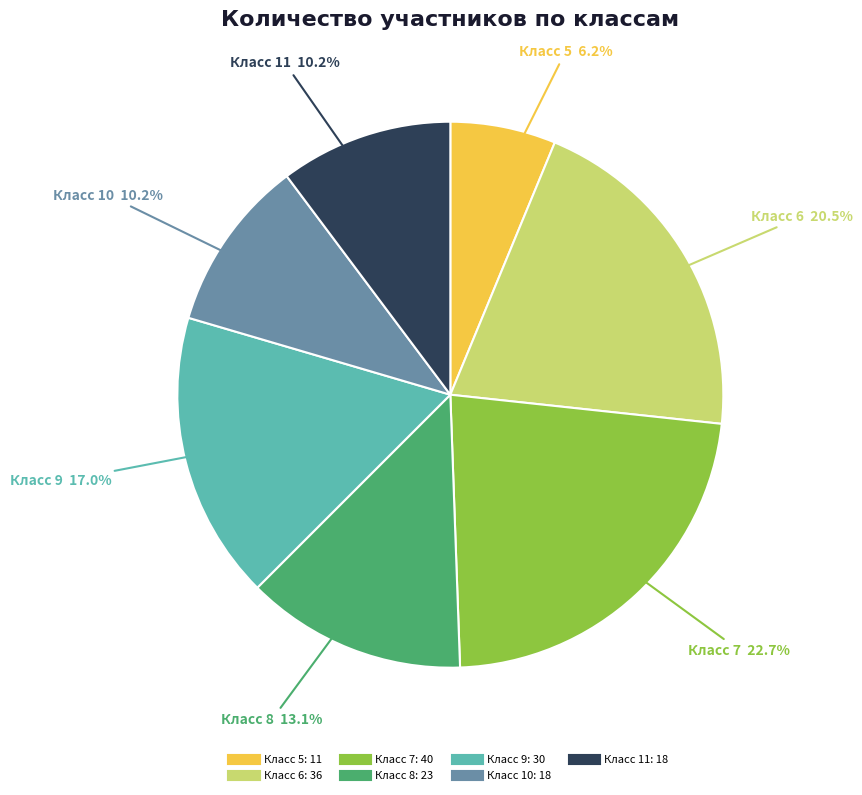

Is there any slice that represents more than half of the pie?

No